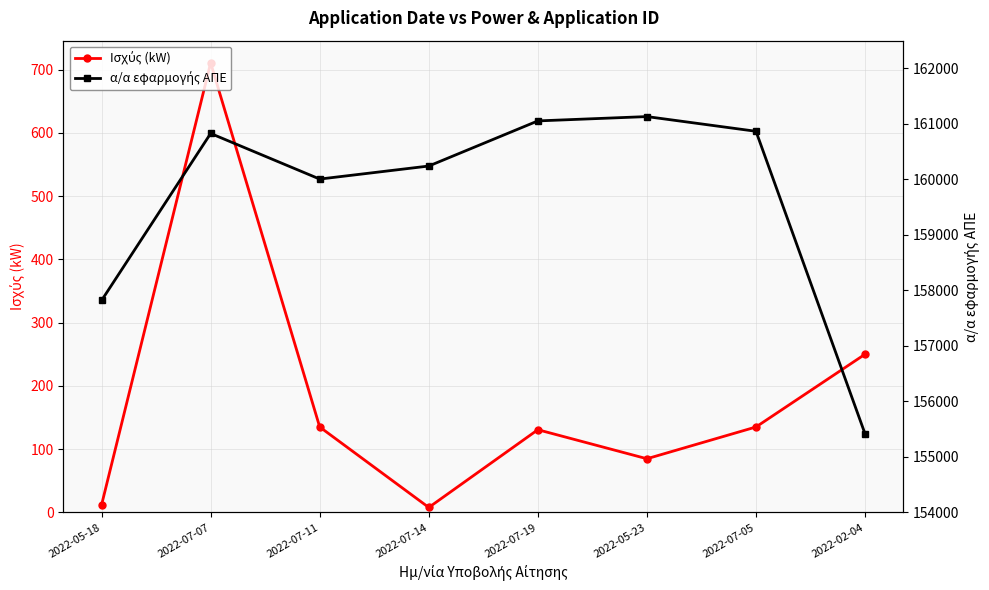

What is the sum of the α/α εφαρμογής ΑΠΕ values at 2022-05-23 and 2022-07-07?

321960.0